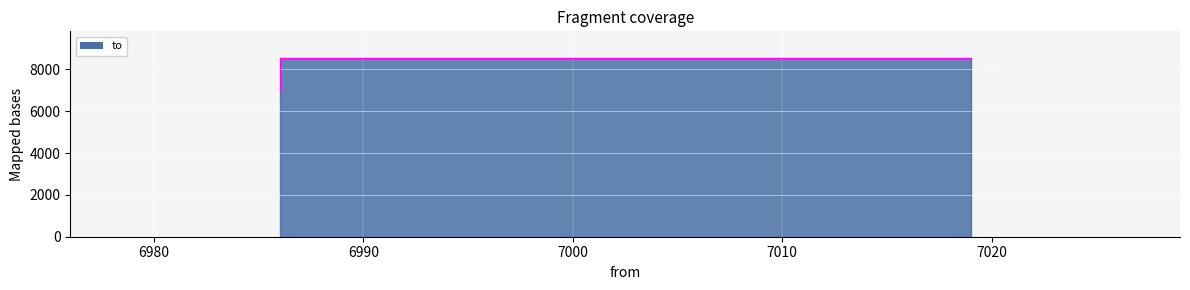

Reading left to right, list all the values displayed in this chart.

8539	8539	7019